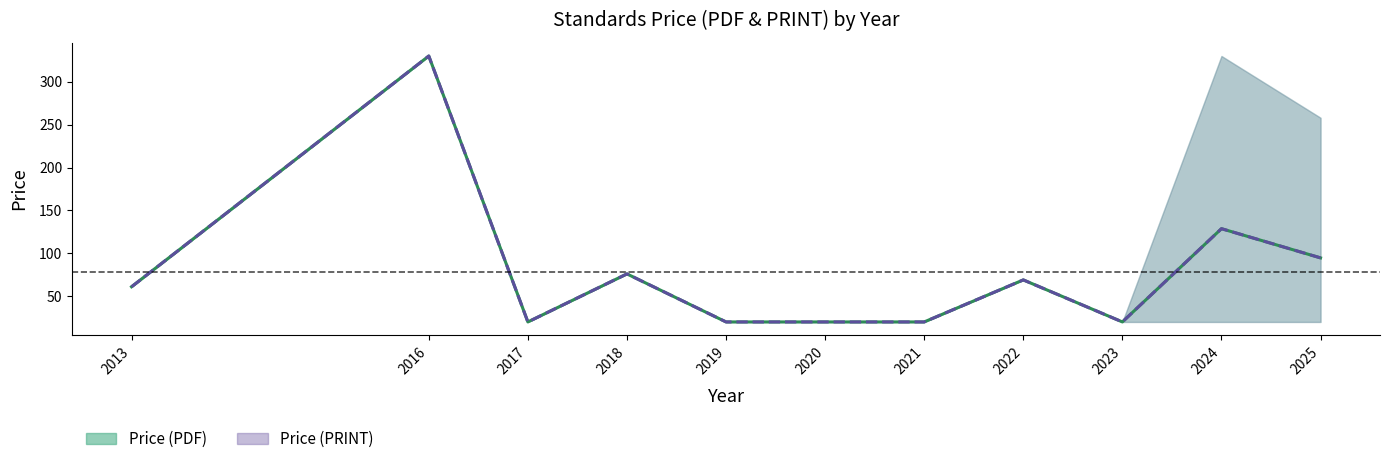

At which label does Price (PRINT) mean reach its minimum?

2017